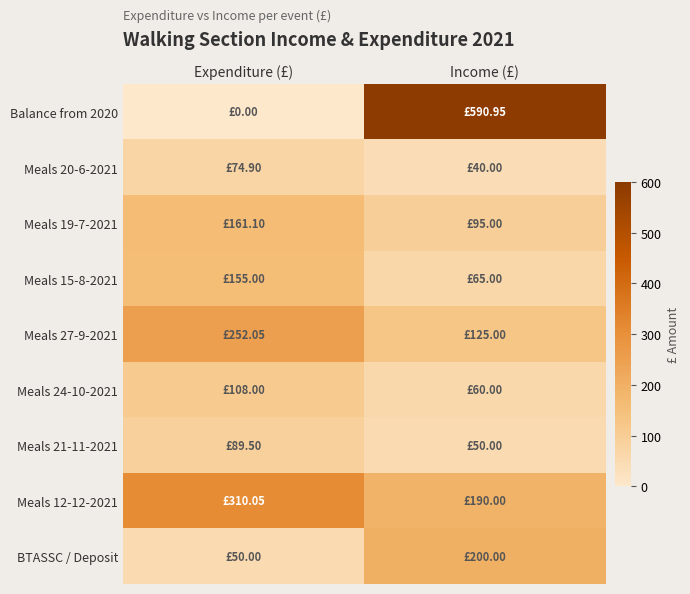

At how many categories does at least one series exceed 384?

1